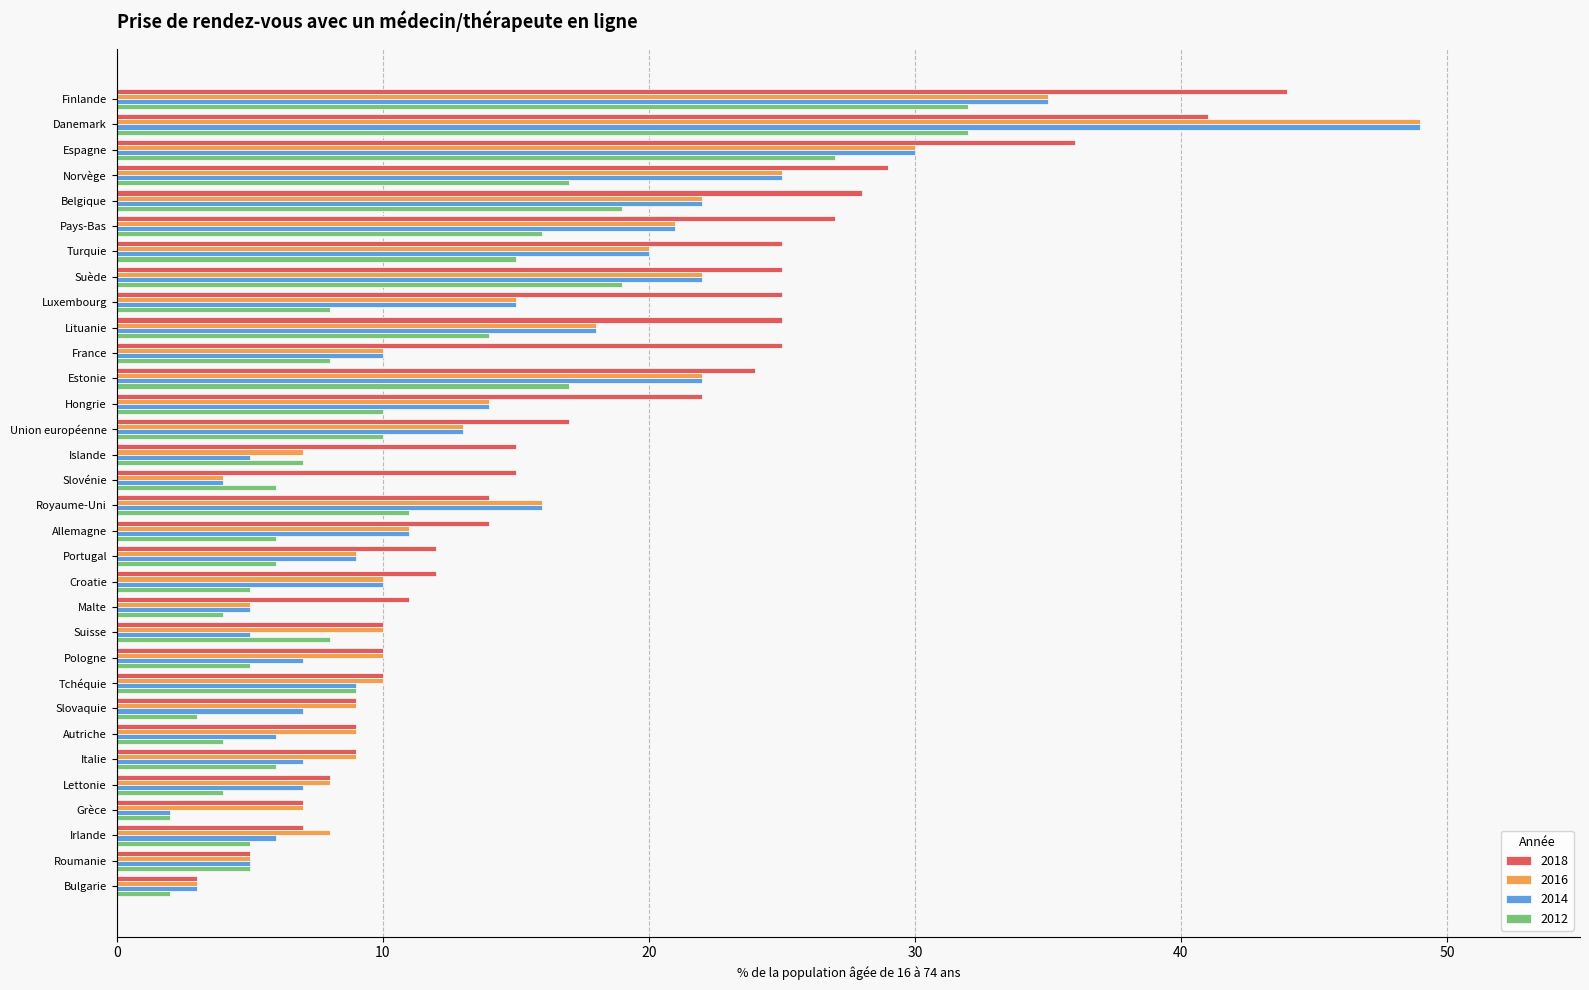

The 2018 series shows 44 at Finlande. True or false?

True